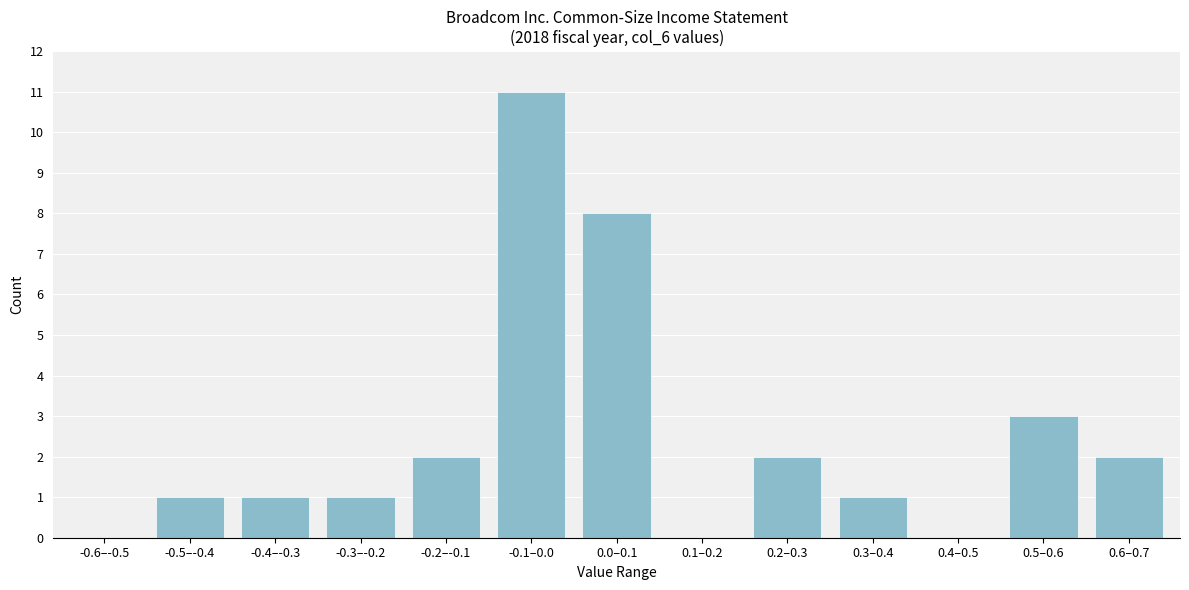

Reading left to right, transcribe all the data shown in this chart.

-0.6–-0.5=0	-0.5–-0.4=1	-0.4–-0.3=1	-0.3–-0.2=1	-0.2–-0.1=2	-0.1–0.0=11	0.0–0.1=8	0.1–0.2=0	0.2–0.3=2	0.3–0.4=1	0.4–0.5=0	0.5–0.6=3	0.6–0.7=2